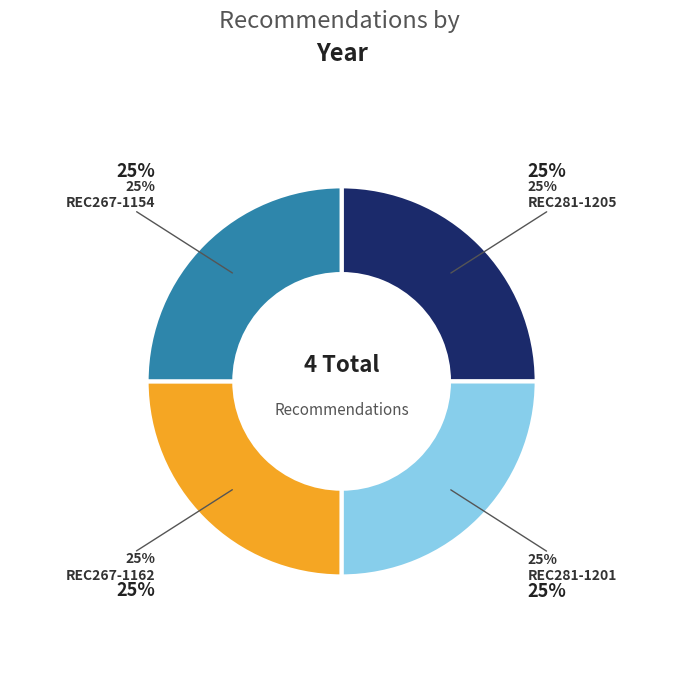

What portion of the pie excludes REC267-1154?

75.0%